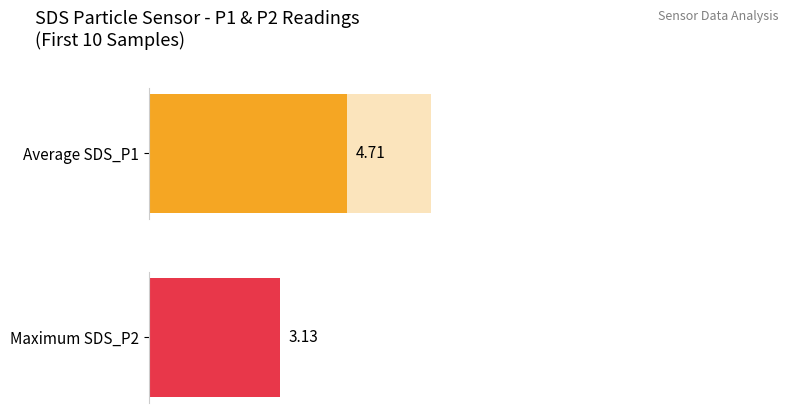

Are the bars grouped side by side (vs. stacked)?

Yes